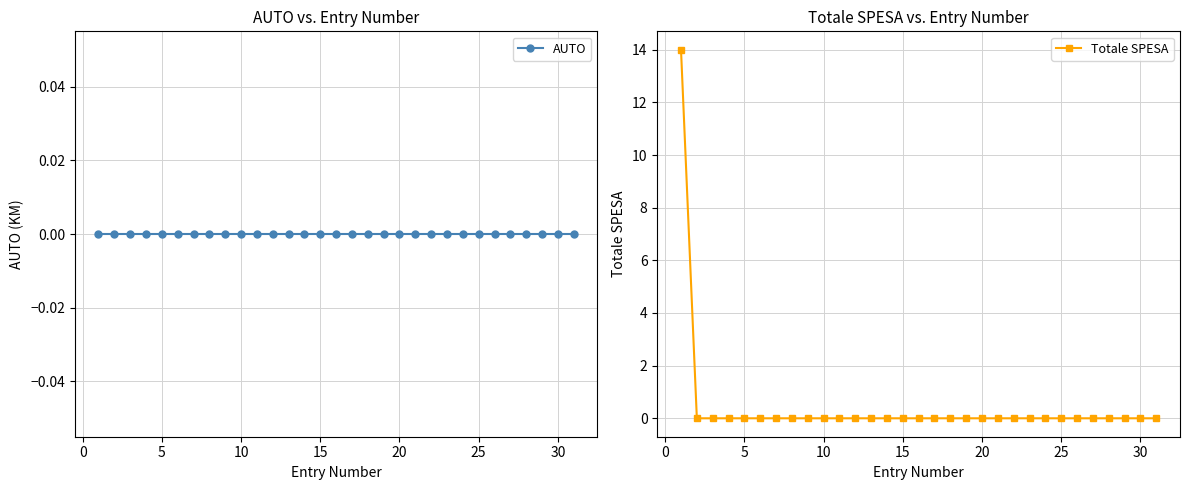

Reading left to right, extract all data points from this chart.

AUTO: 0	0	0	0	0	0	0	0	0	0	0	0	0	0	0	0	0	0	0	0	0	0	0	0	0	0	0	0	0	0	0
Totale SPESA: 14	0	0	0	0	0	0	0	0	0	0	0	0	0	0	0	0	0	0	0	0	0	0	0	0	0	0	0	0	0	0